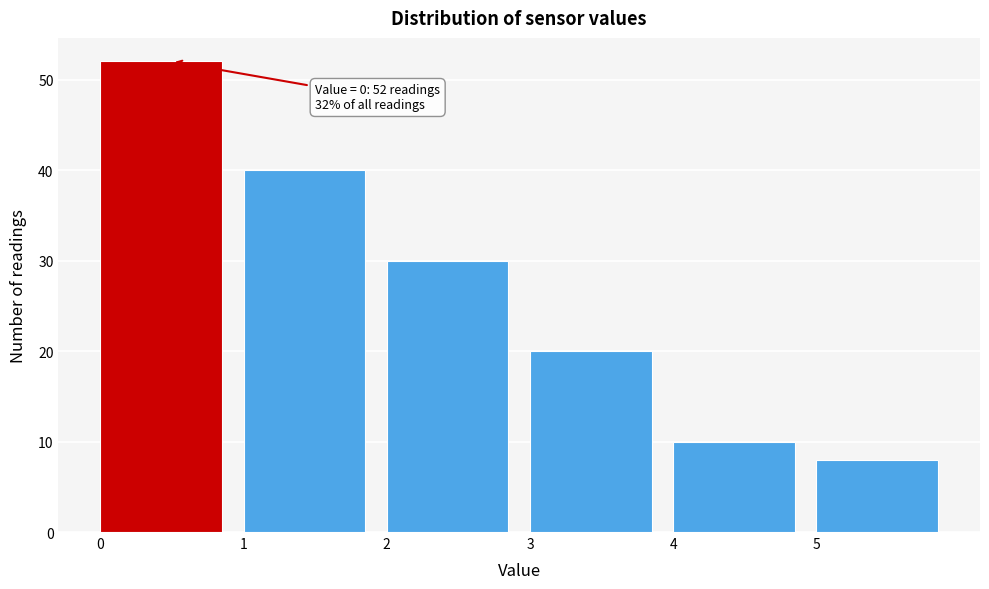

Which range on the x-axis has the tallest bar?

0 to 1